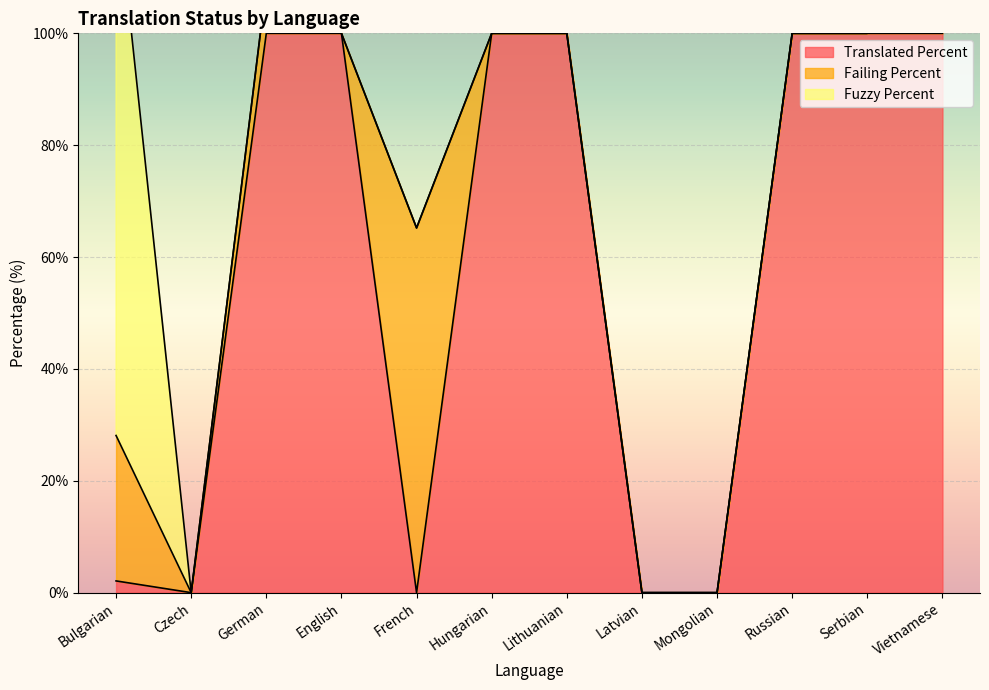

Reading left to right, list all the values displayed in this chart.

translated_percent: 2.1	0.0	100.0	100.0	0.0	100.0	100.0	0.0	0.0	100.0	100.0	100.0
failing_percent: 26.0	0.0	8.6	0.0	65.2	0.0	0.0	0.0	0.0	0.0	0.0	21.7
fuzzy_percent: 97.8	0.0	0.0	0.0	0.0	0.0	0.0	0.0	0.0	0.0	0.0	0.0